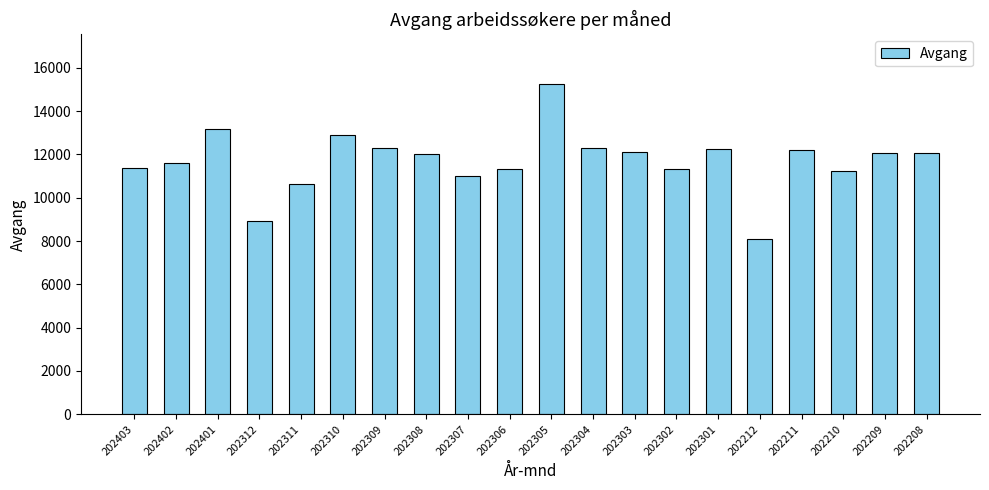

Which has a higher value, 202305 or 202402?

202305